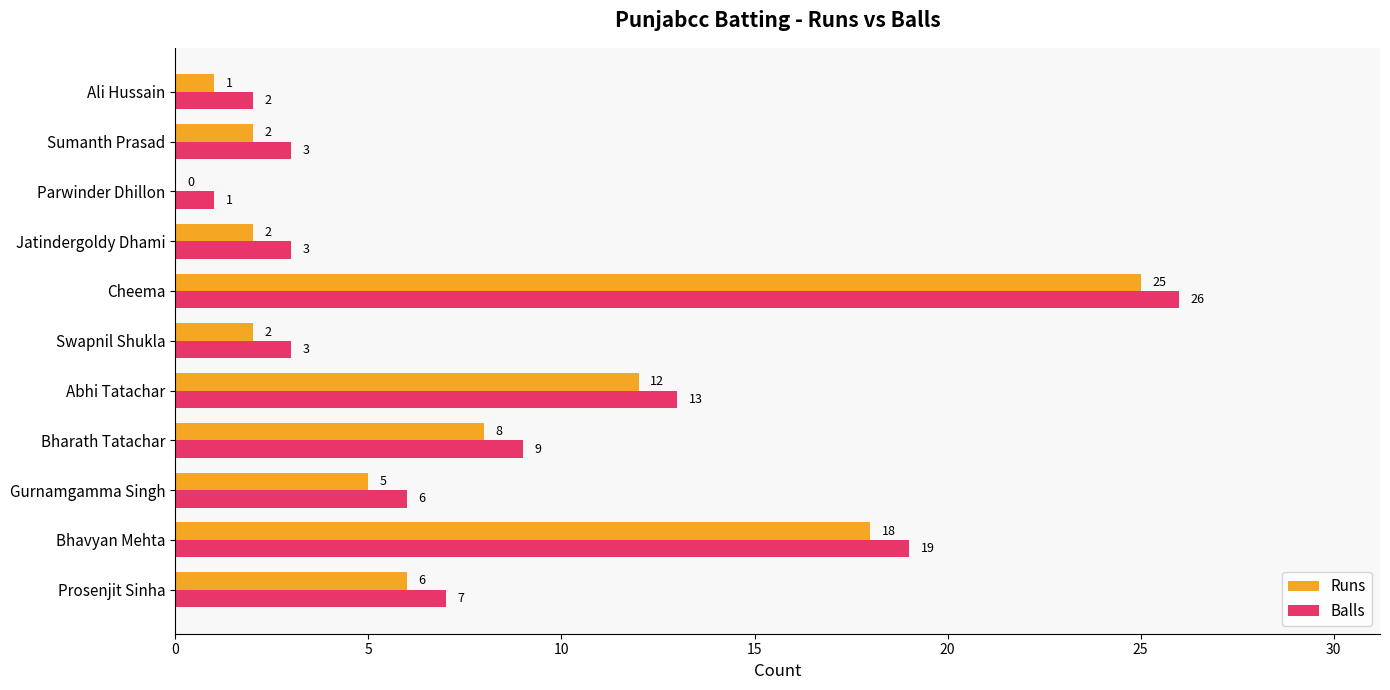

Which category has the highest value in the Balls series?

Cheema